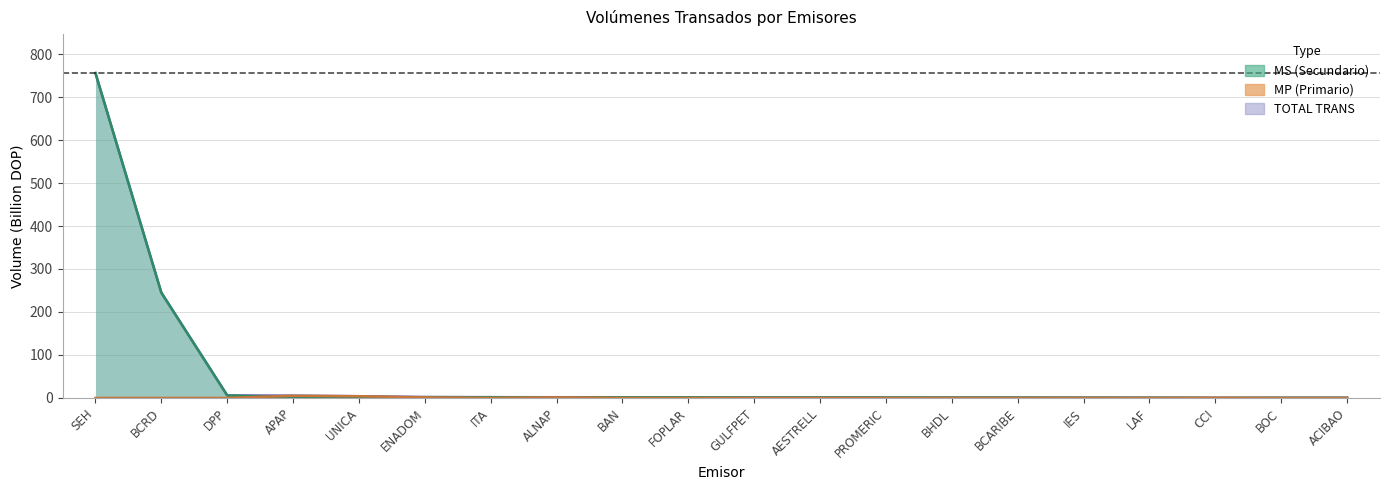

At which label is MS closest to 377?

BCRD